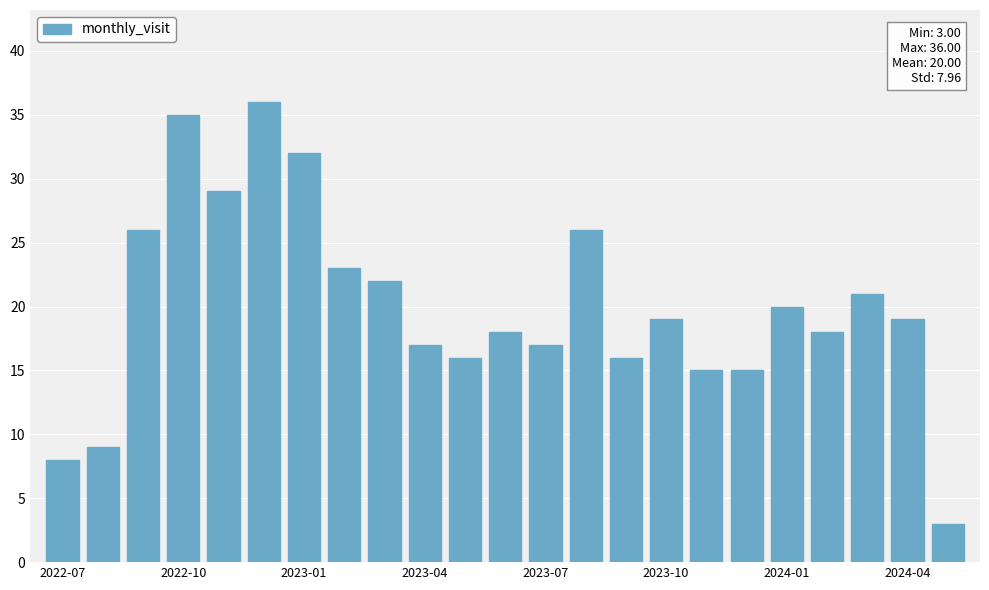

What is the minimum value shown in the chart?

3